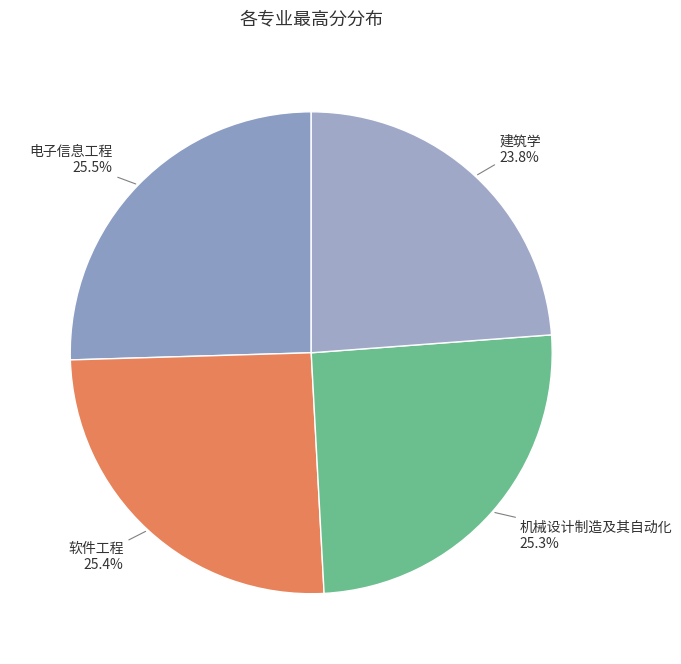

To the nearest percent, what is the difference between the 建筑学 and 电子信息工程 slice percentages?

2%